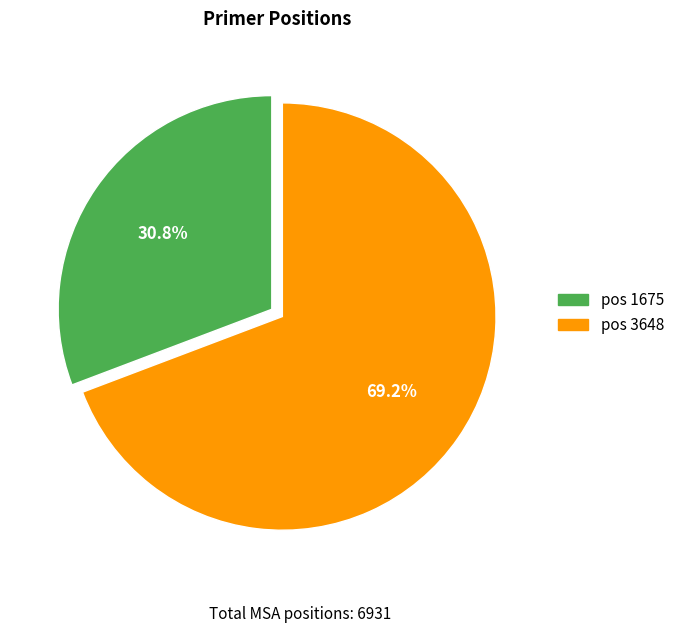

Is there a majority slice in this chart?

Yes